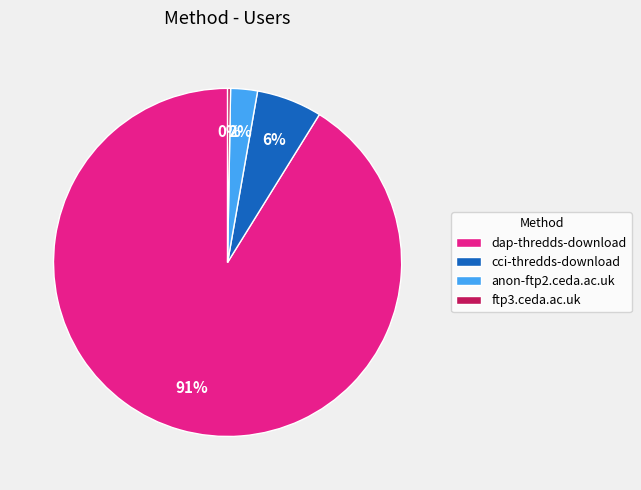

Combined, do cci-thredds-download and dap-thredds-download account for over 50%?

Yes